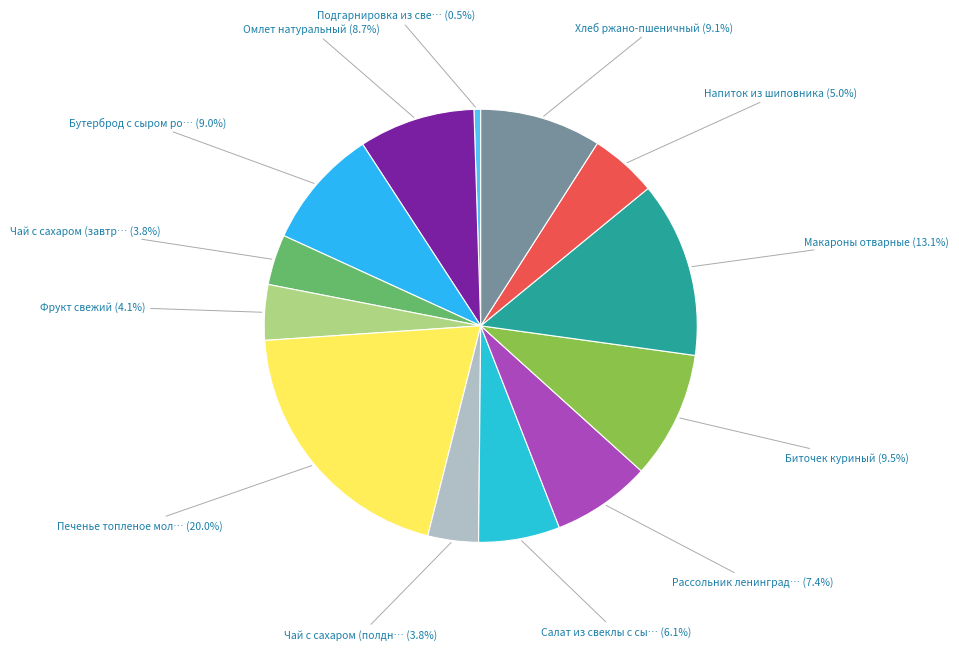

How many segments does this pie chart have?

13